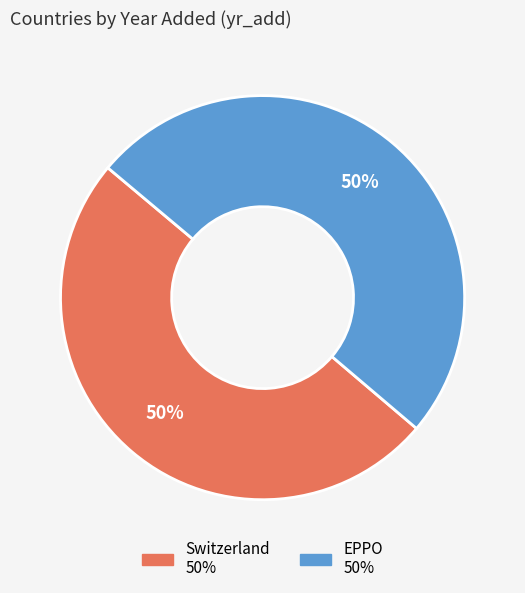

To the nearest percent, what is the average slice percentage?

50%